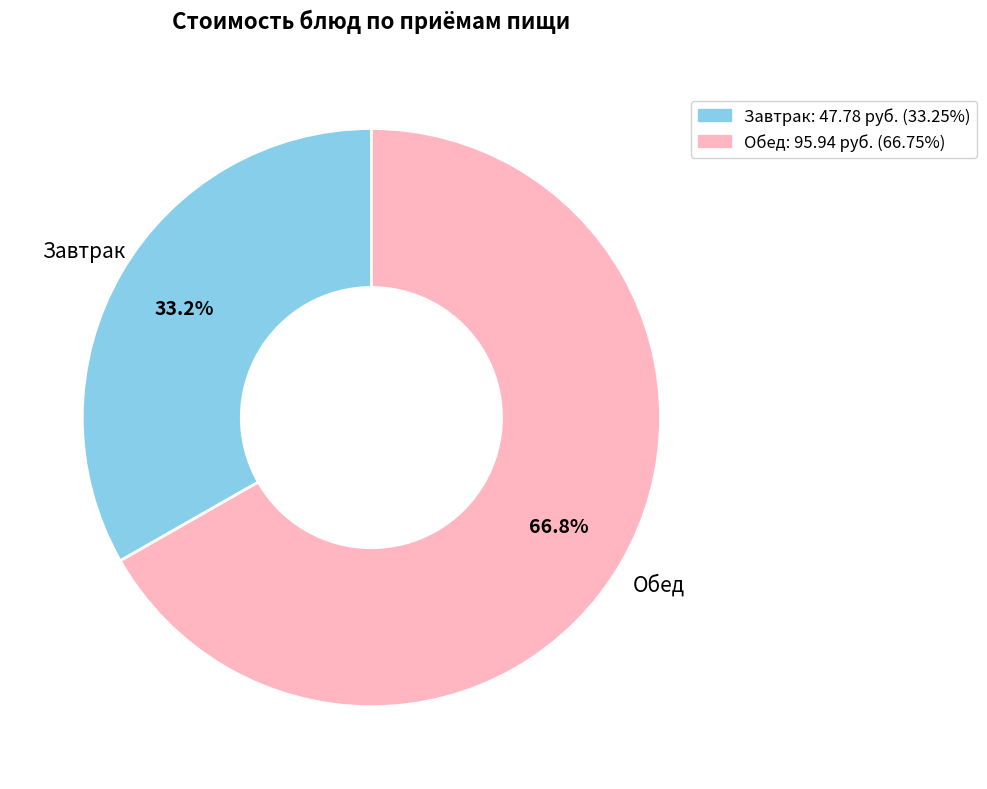

Does any single category account for the majority?

Yes